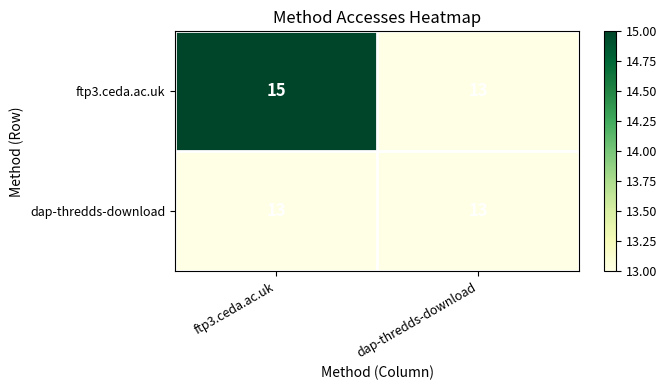

What is the approximate value of ftp3.ceda.ac.uk at ftp3.ceda.ac.uk?

15